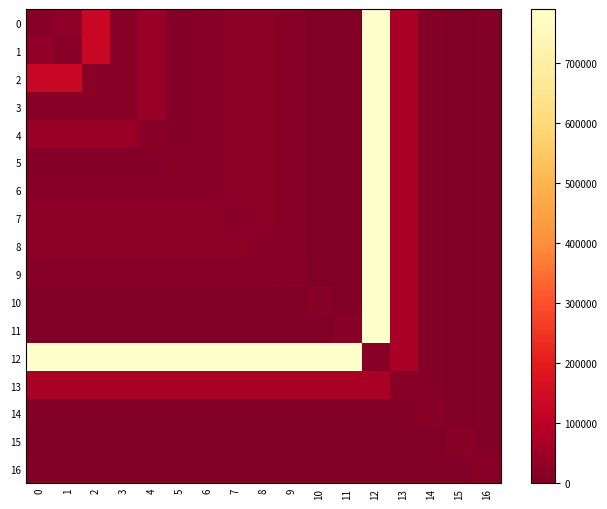

List the series in order of their peak value, lowest first.

14, 15, 16, 13, 0, 1, 2, 3, 4, 5, 6, 7, 8, 9, 10, 11, 12